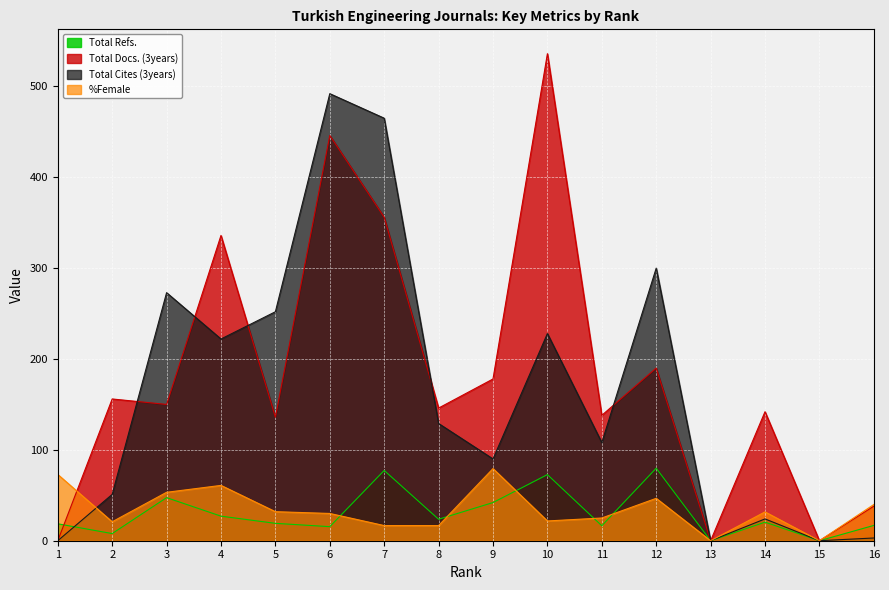

Between which two adjacent categories do Total Docs. (3years) and %Female first intersect?

1 and 2